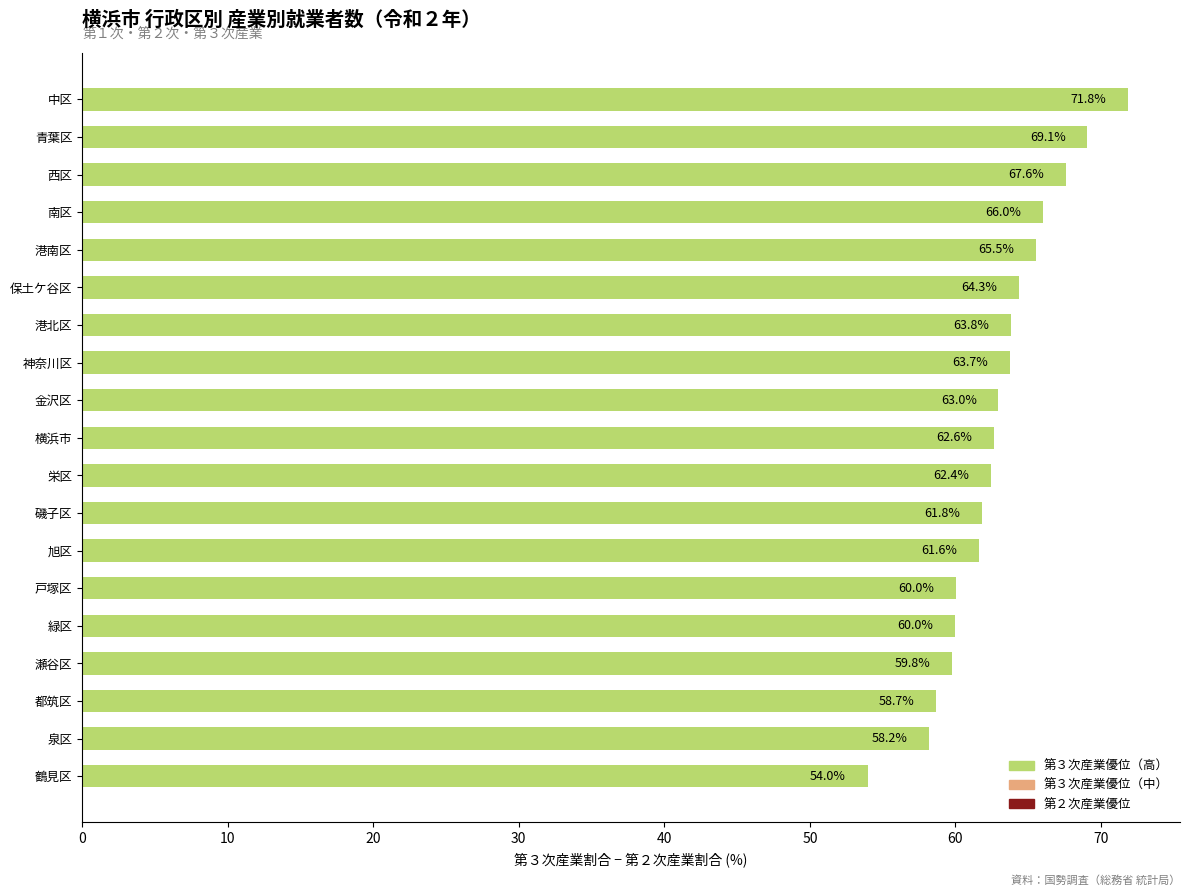

Read the value at 戸塚区.

60.0